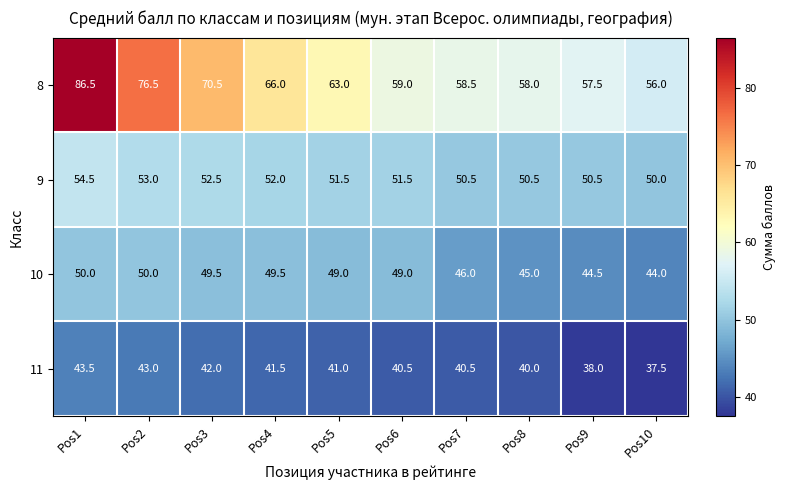

What is the sum of all 11 values?

407.5